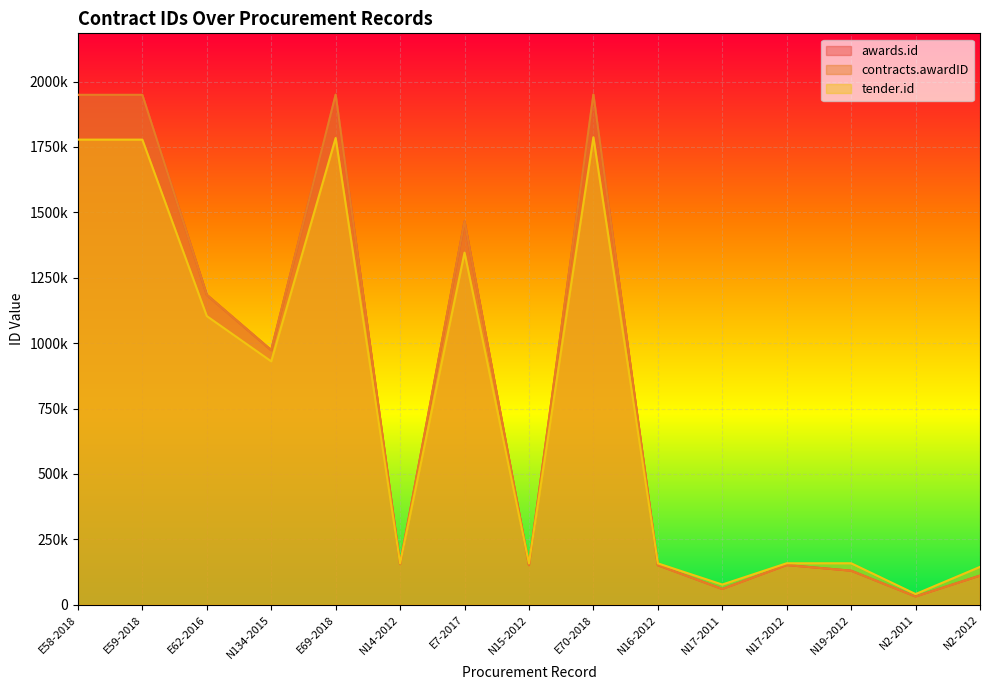

What is the label of the 1st point from the left?

E58-2018